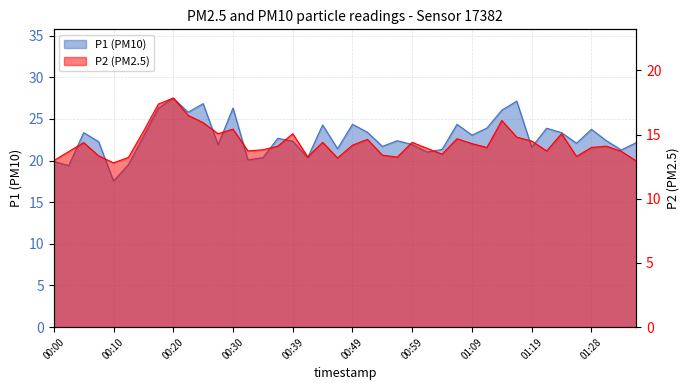

The P1 series shows 23.4 at 00:05. True or false?

True